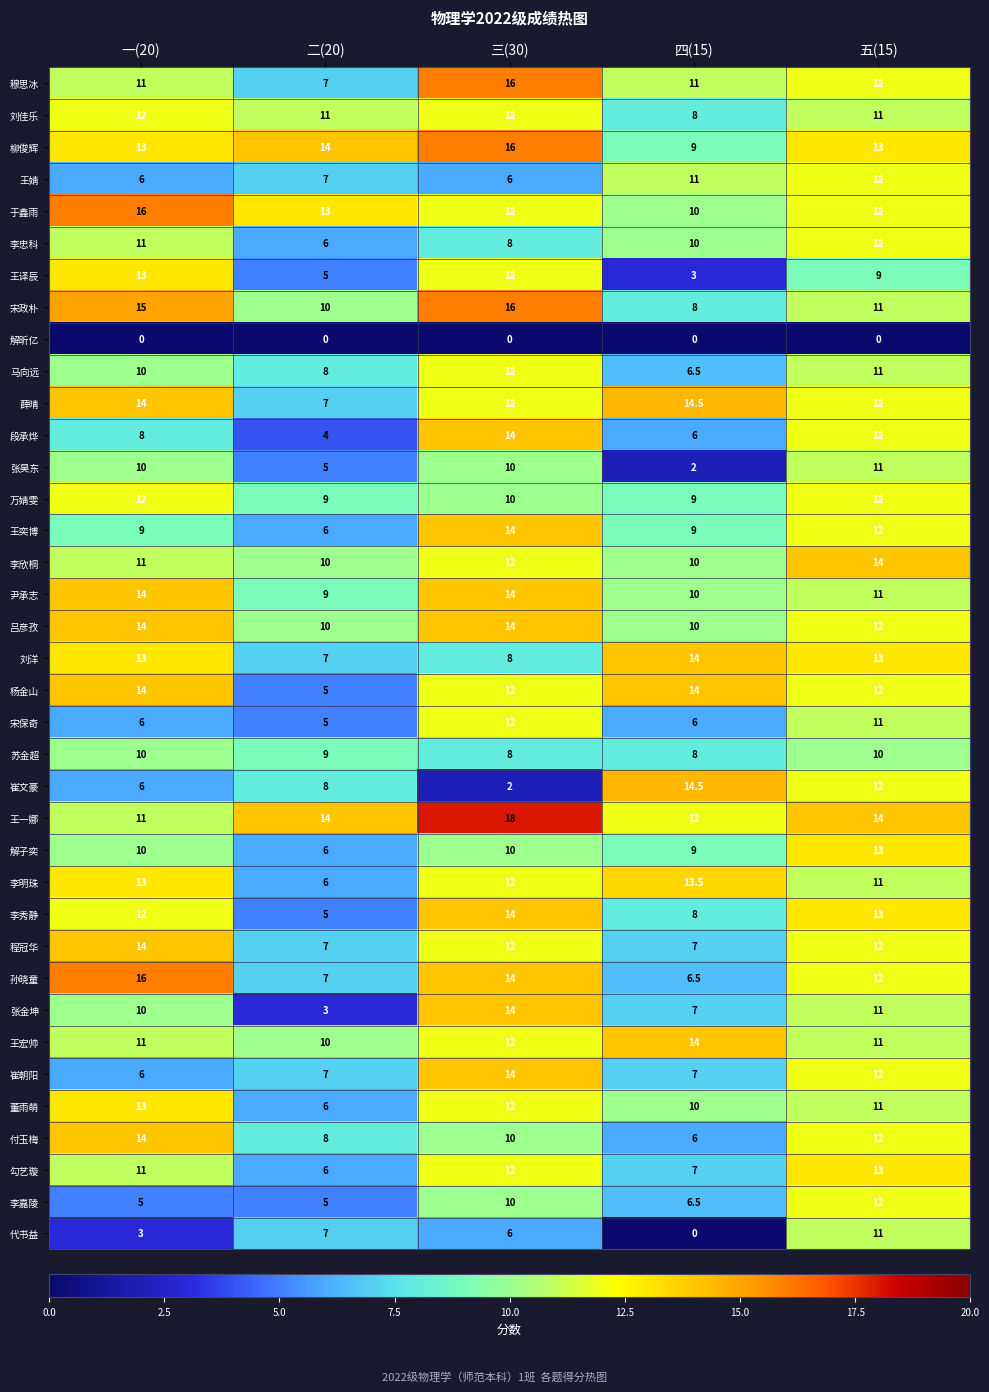

List the labels in order of 董雨萌 value, smallest first.

二(20), 四(15), 五(15), 三(30), 一(20)